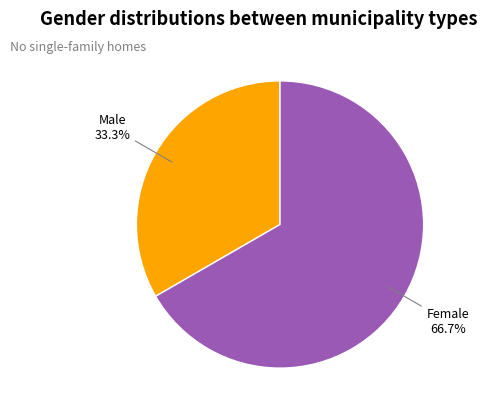

Is the sum of Female and Male greater than half?

Yes